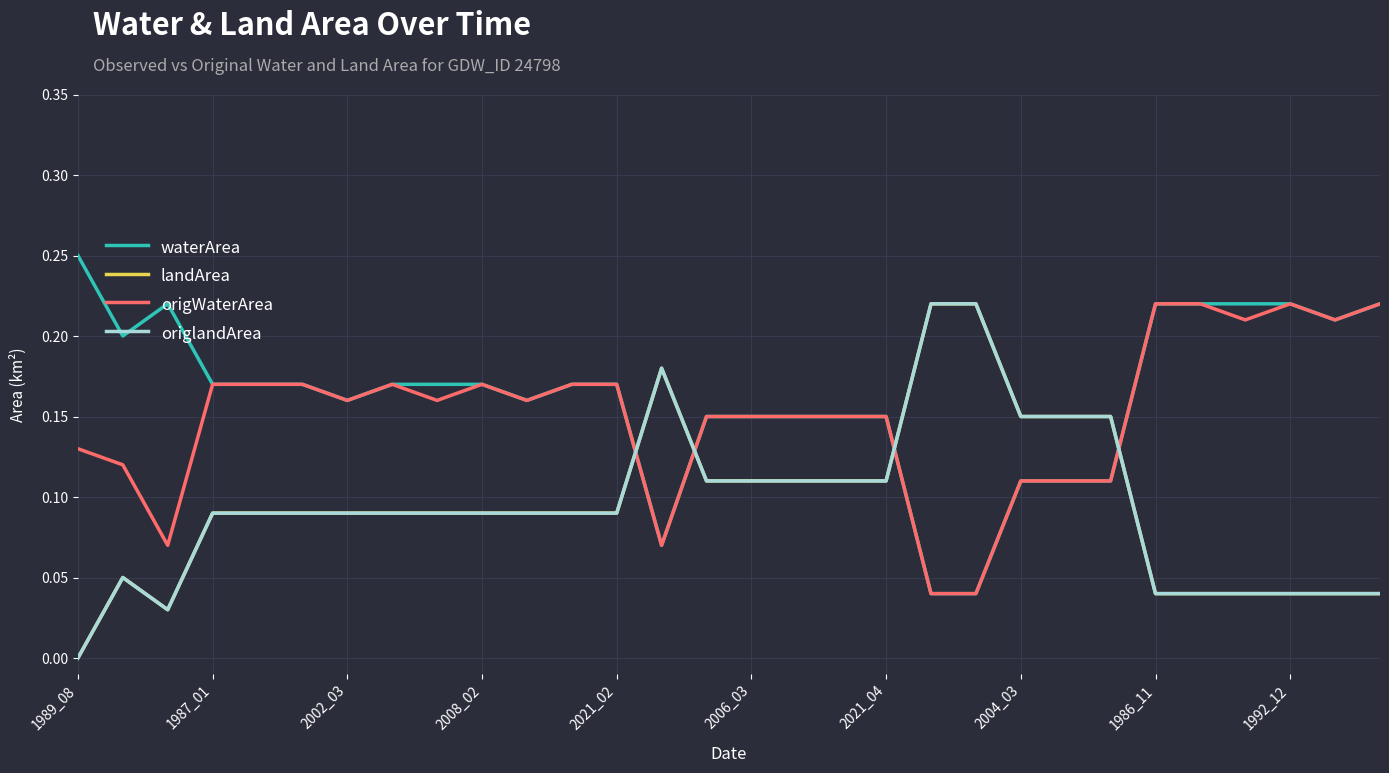

Does the chart display data point markers on the line(s)?

No